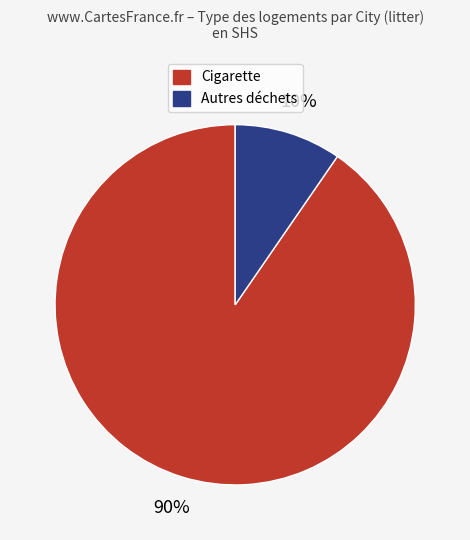

To the nearest percent, what is the average slice percentage?

50%